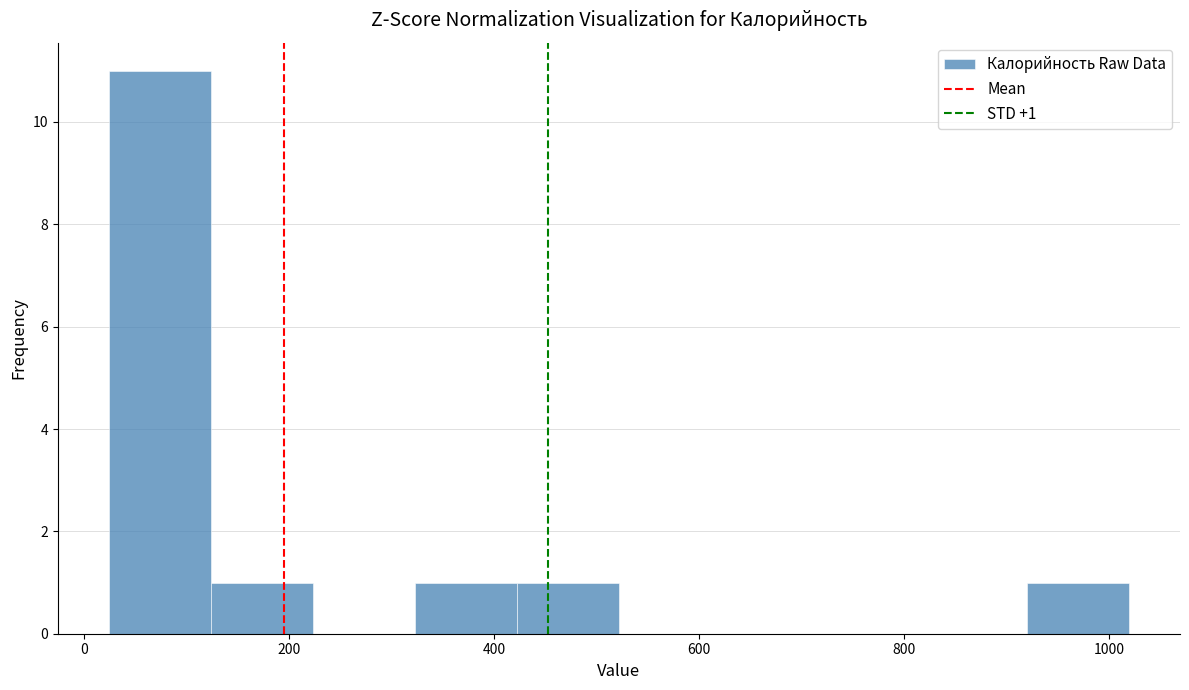

Over which range of the x-axis is the bar tallest?

20 to 120